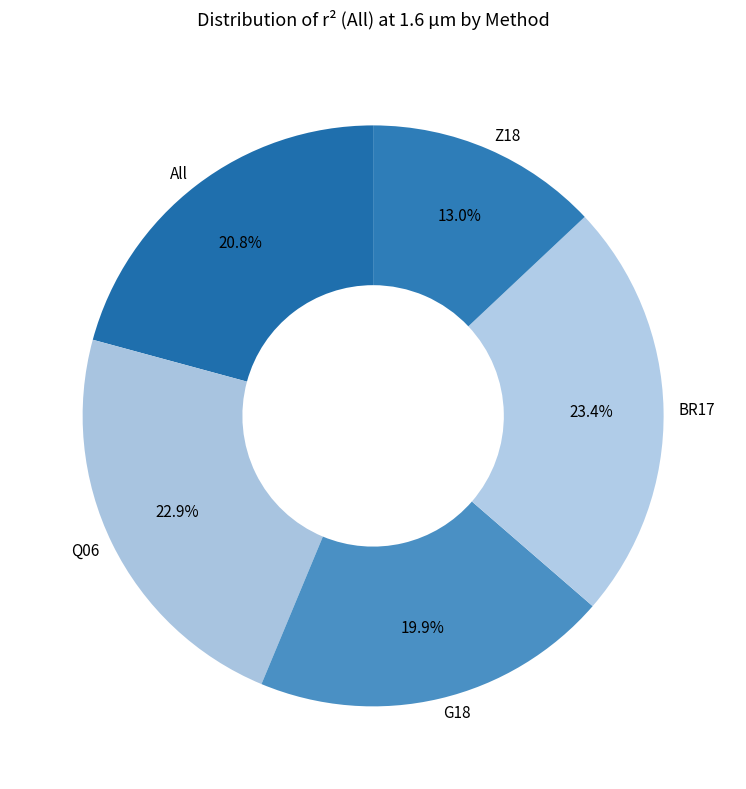

Which category has the smallest portion of the pie?

Z18